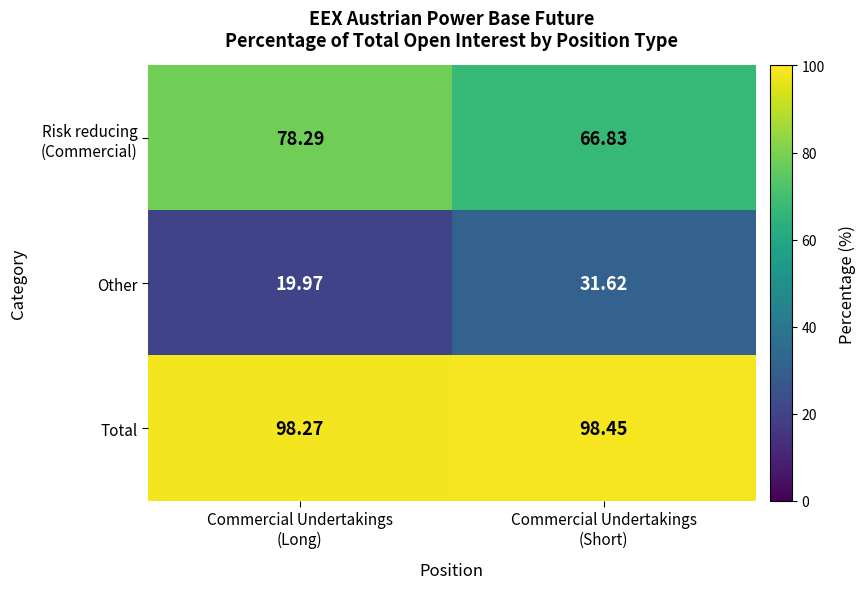

Count the number of categories in the chart.

2